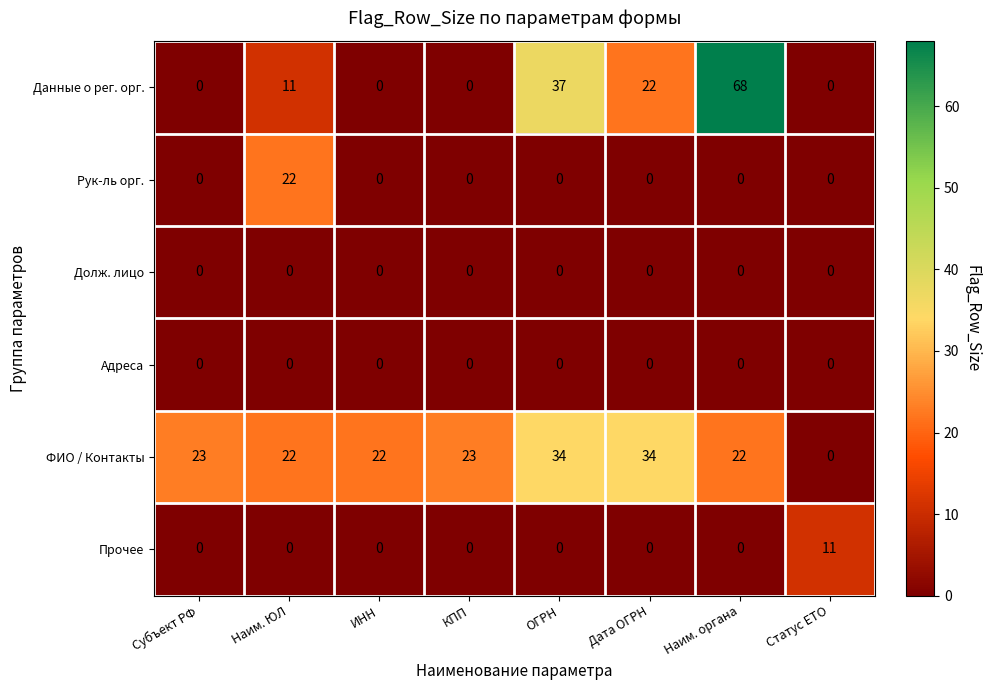

What is the difference between the second highest and second lowest values in the Данные о рег. орг. series?

37